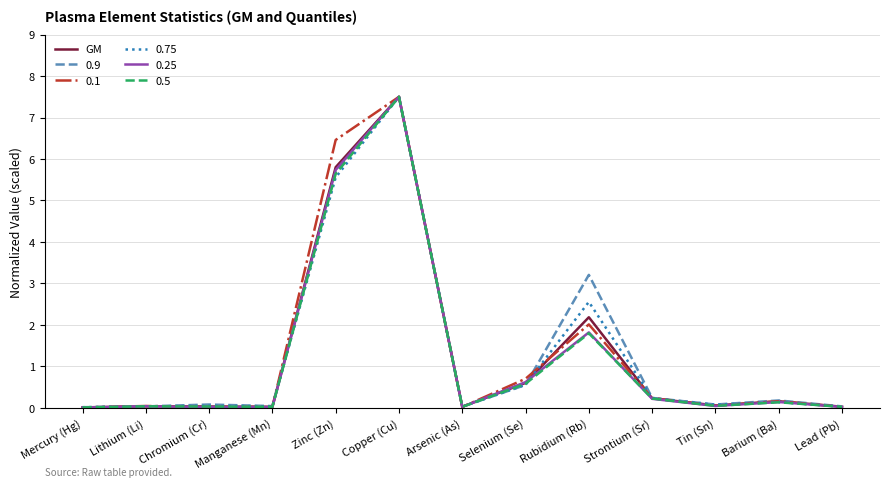

How many lines are shown in the chart?

6